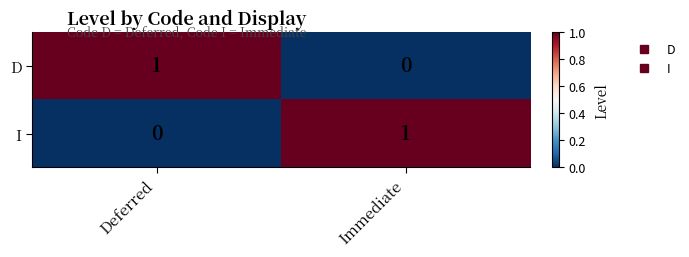

List the labels in order of I value, smallest first.

Deferred, Immediate